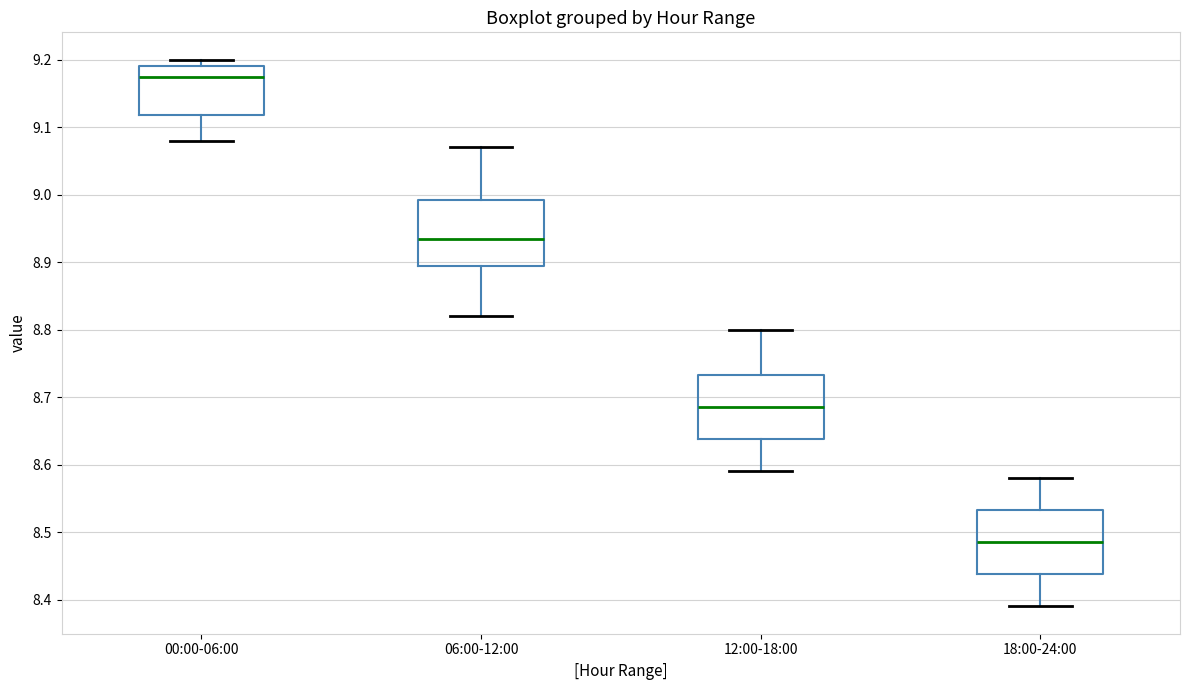

Which box has the highest median line?

00:00-06:00